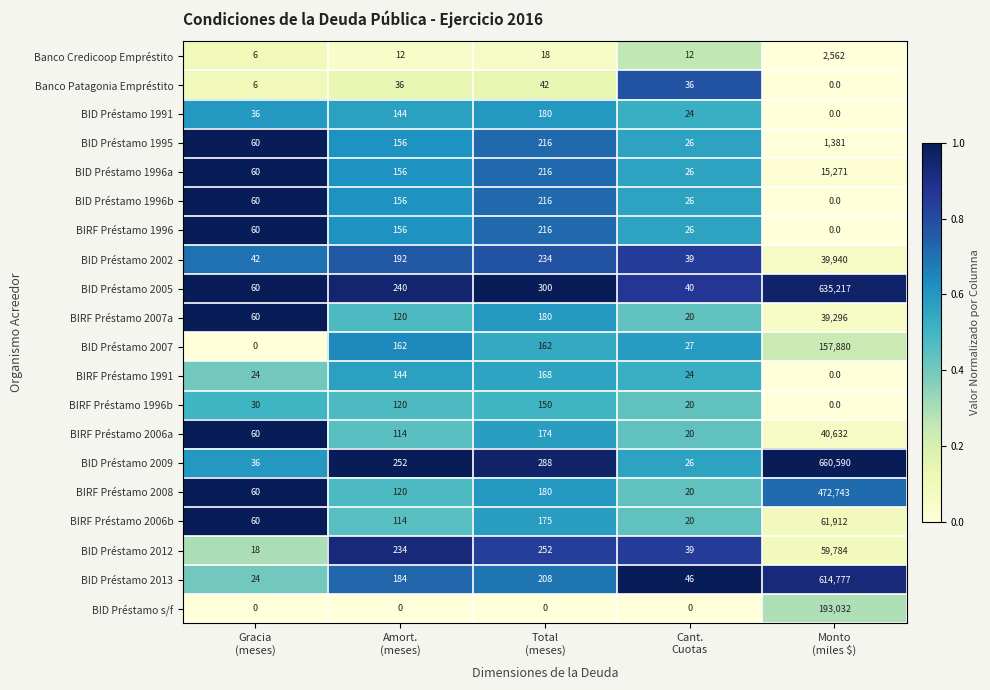

Which series has the largest total across all categories?

BID Préstamo 2009